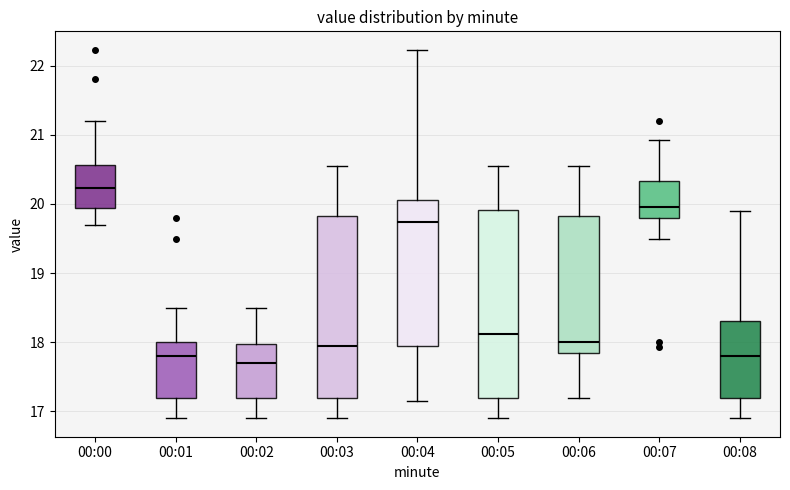

Which box's median line is the highest?

00:00